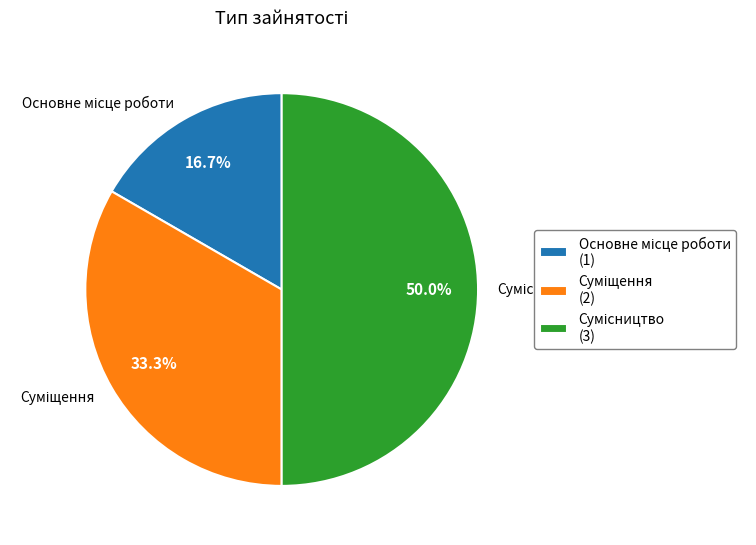

True or false: Основне місце роботи accounts for 17% of the total.

True